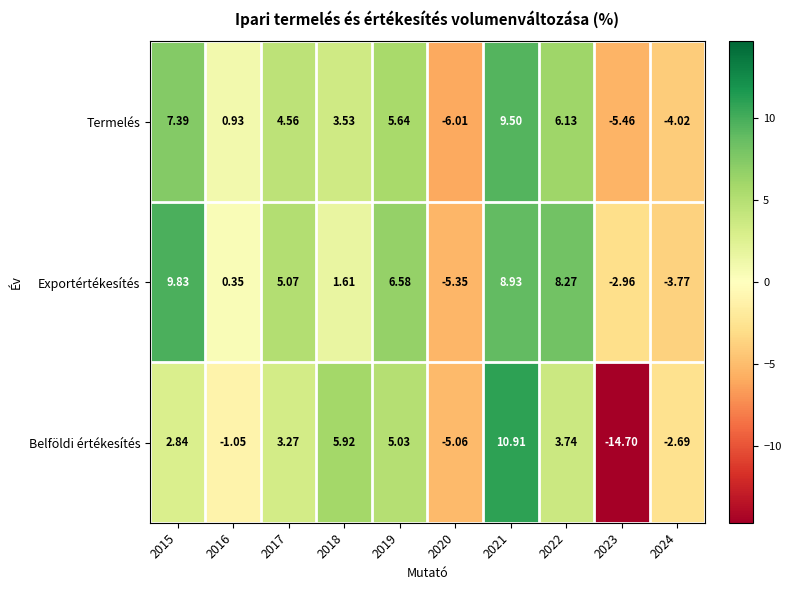

Which series has the largest total across all categories?

Exportértékesítés